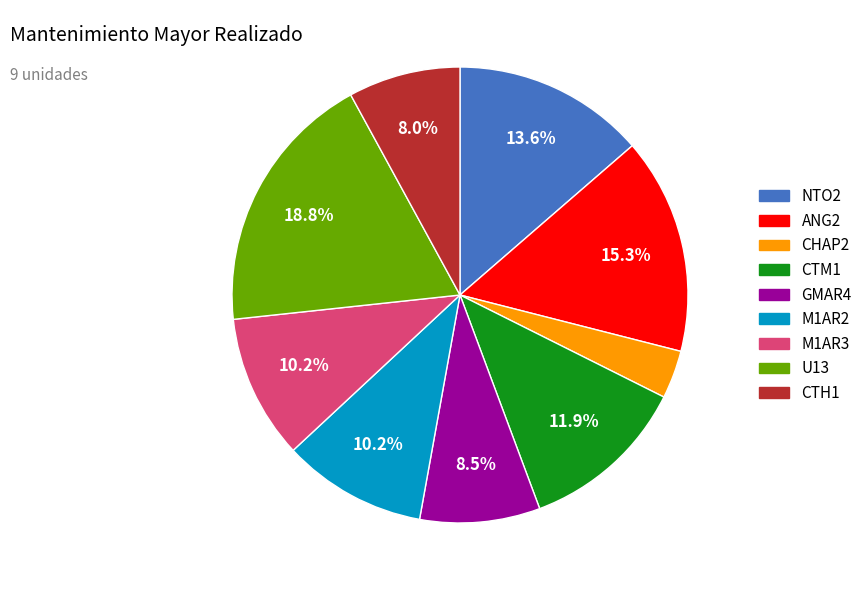

How many slices are in this pie chart?

9